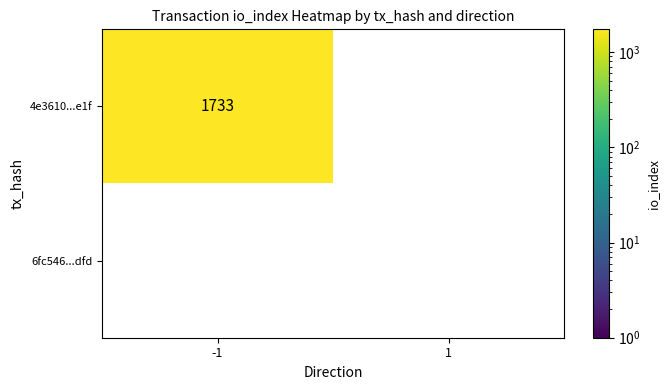

Is it true that 4e3610...e1f equals 1733 at -1?

True